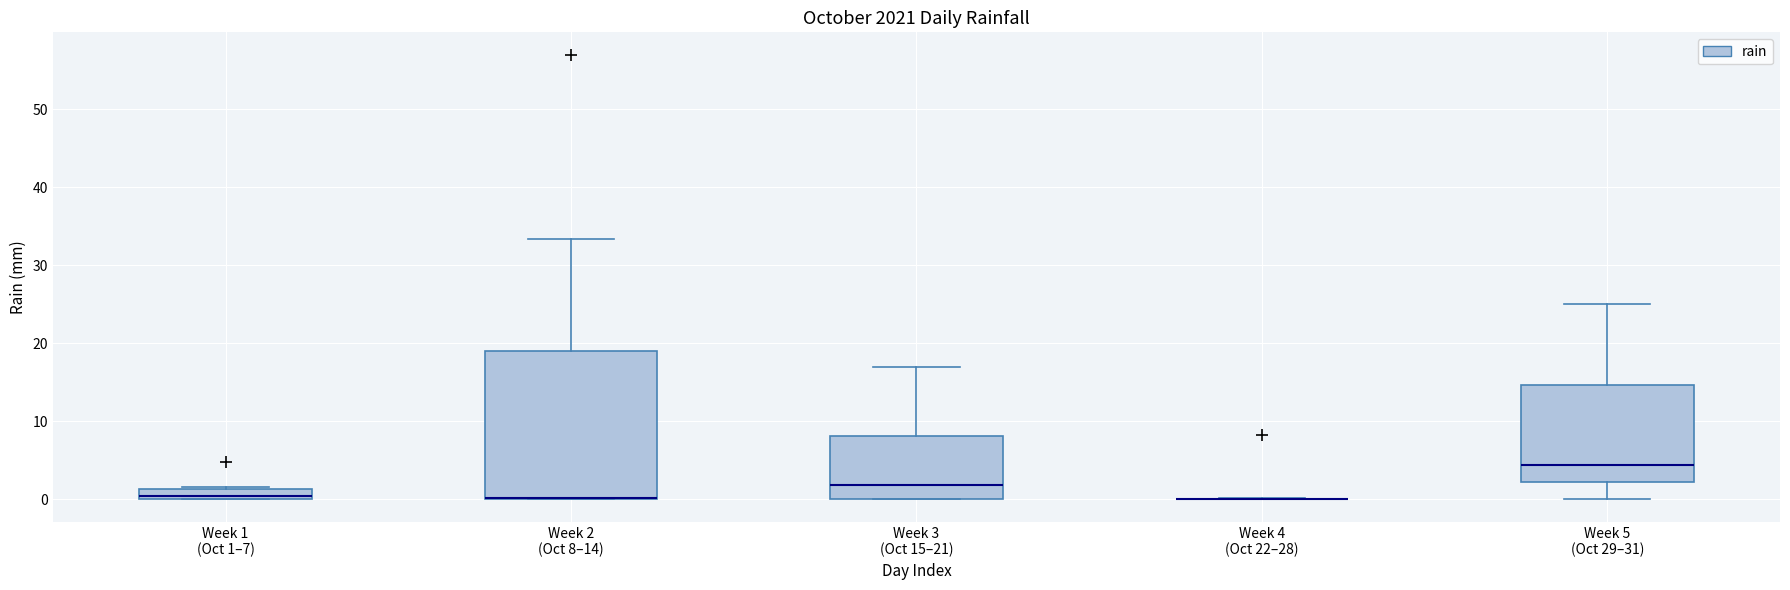

Which box is the tallest, from its lower edge to its upper edge?

Week 2 (Oct 8–14)